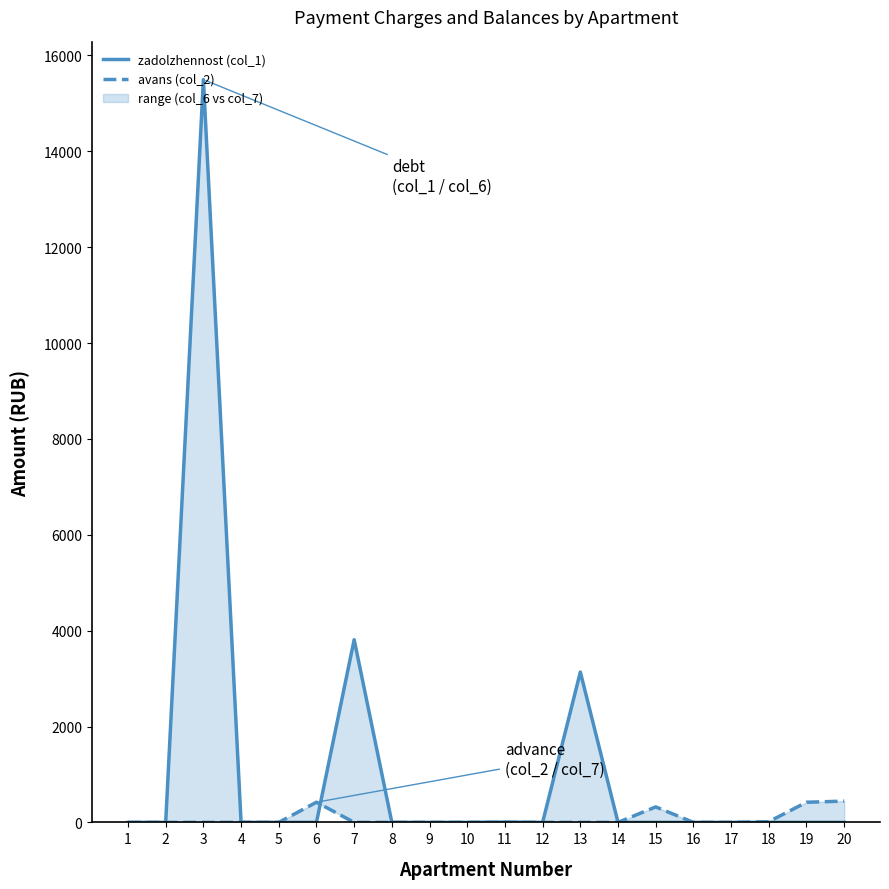

Reading left to right, transcribe all the data shown in this chart.

zadolzhennost (col_1): 0.0	0.0	15495.9	0.0	0.0	0.0	3810.7	0.0	0.0	0.0	6.6	0.0	3136.2	0.0	0.0	0.0	0.0	0.0	0.0	0.0
avans (col_2): 0.0	0.0	0.0	0.0	0.0	420.8	0.0	0.0	0.0	0.2	0.0	0.0	0.0	0.0	323.0	0.0	0.0	14.6	420.2	443.5